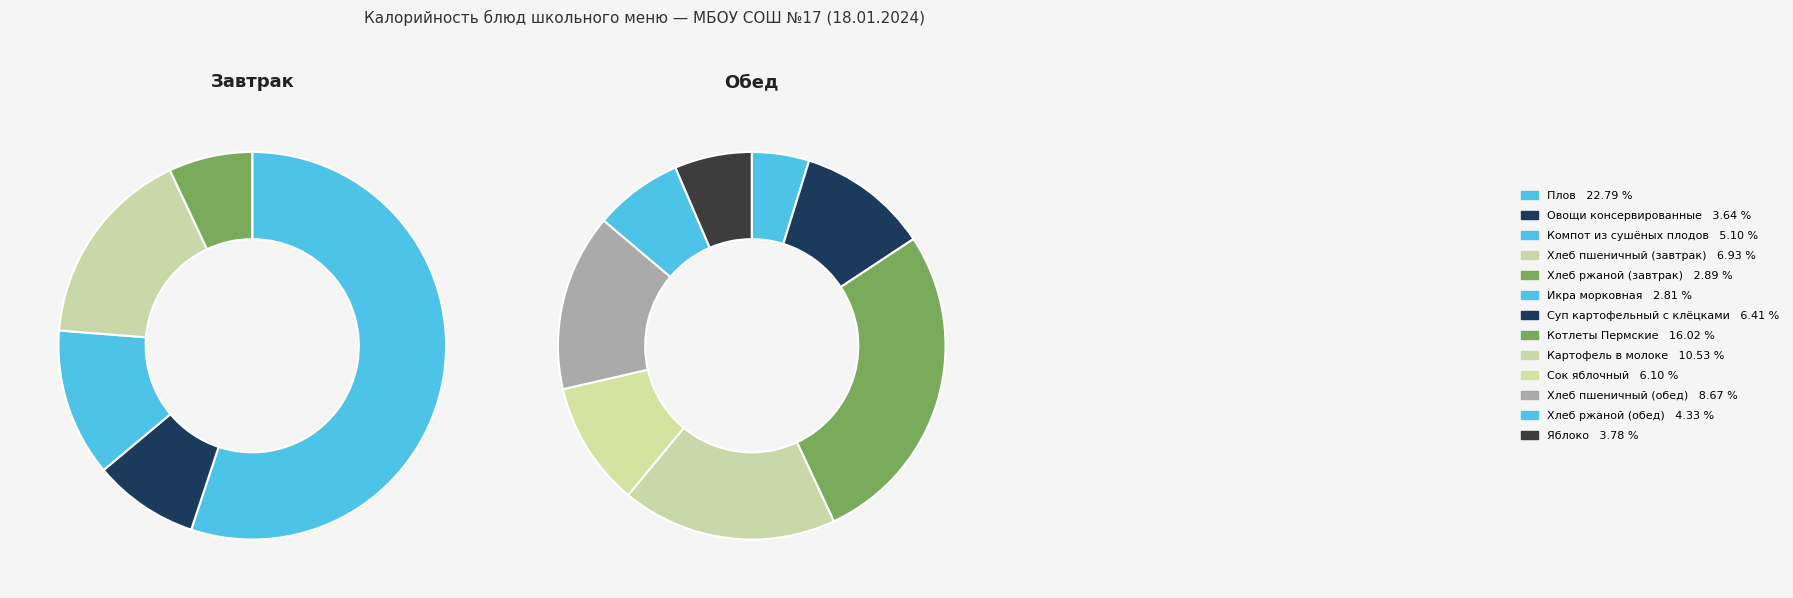

What is the largest slice in the pie chart?

Плов